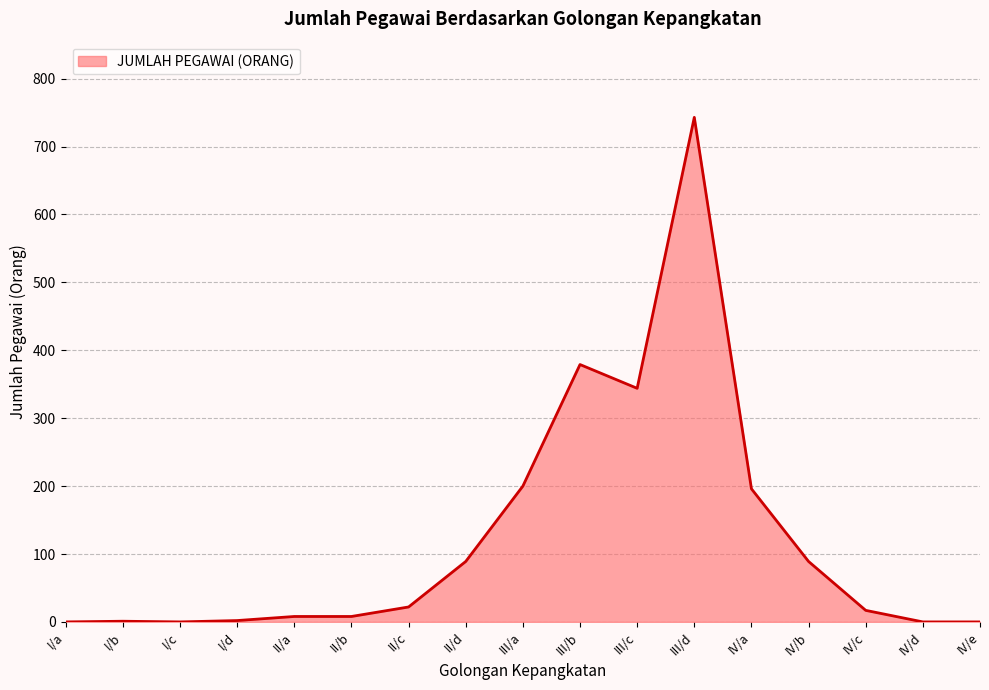

What is the change in value from IV/a to IV/d?

-196